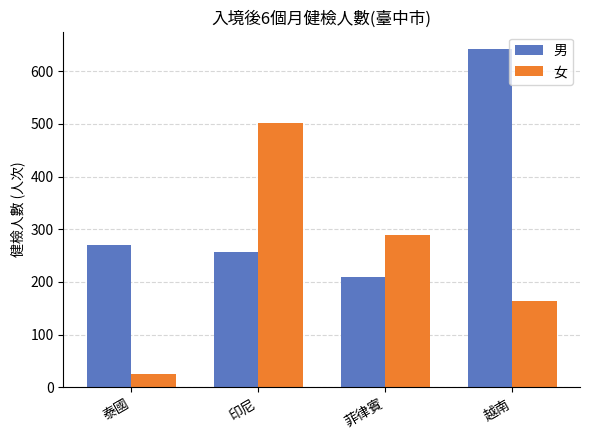

Reading left to right, list all the values displayed in this chart.

男: 271	257	209	643
女: 25	501	289	164